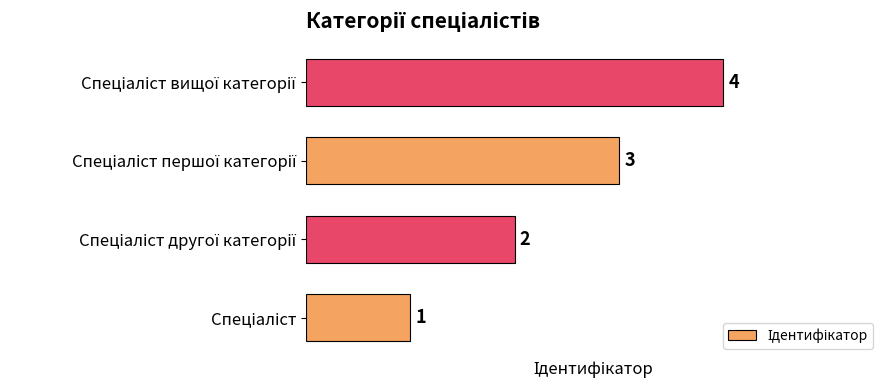

Does the chart contain stacked bars?

No